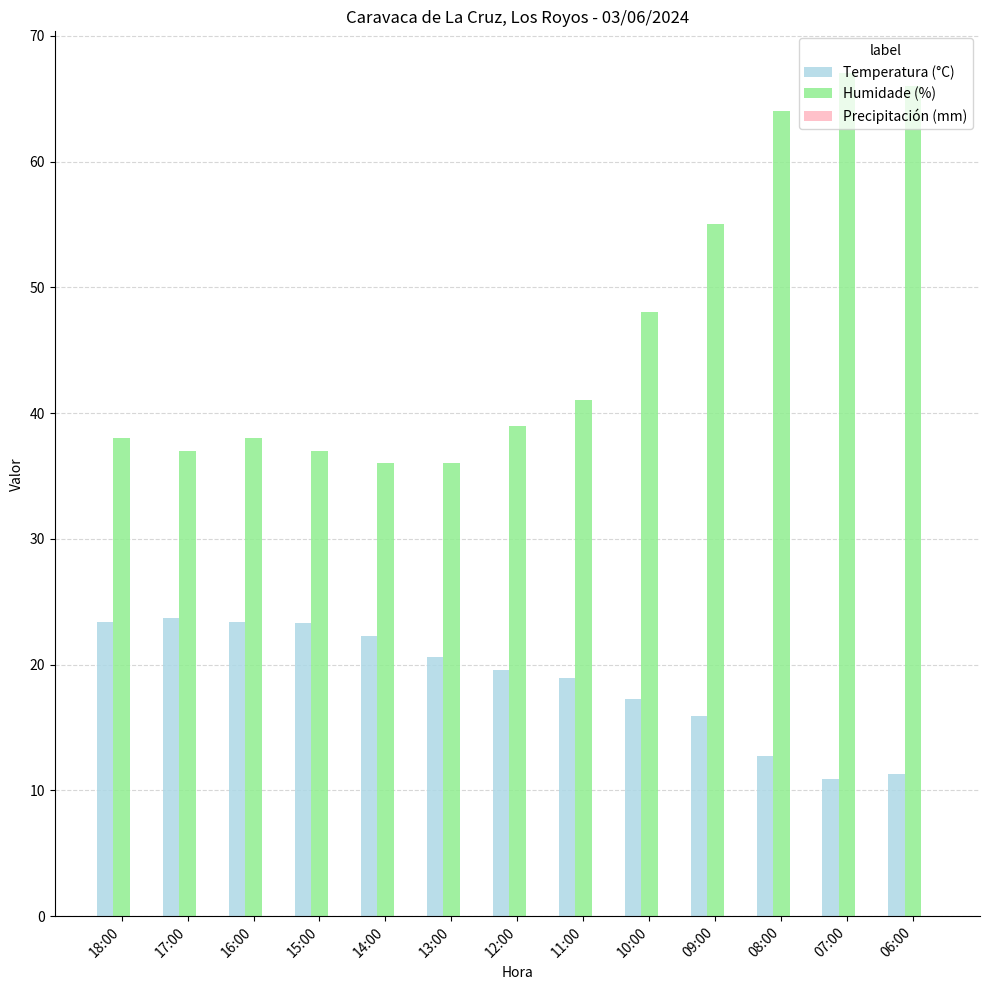

Which series has the largest range (max minus min)?

Humidade (%)